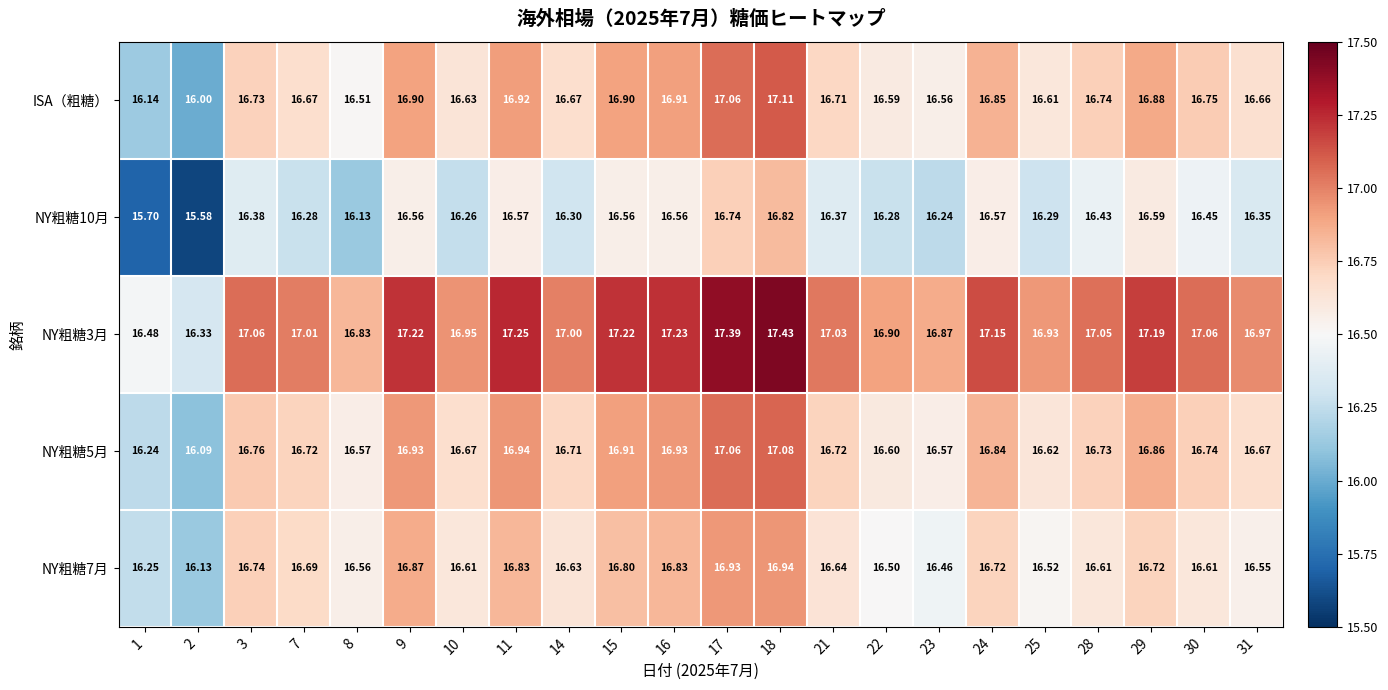

Which series changed the most between 3 and 8?

NY粗糖10月